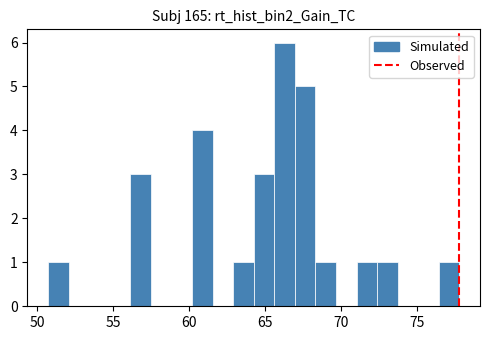

Read against the x-axis, roughly where is the centre of the tallest bar?

66.5